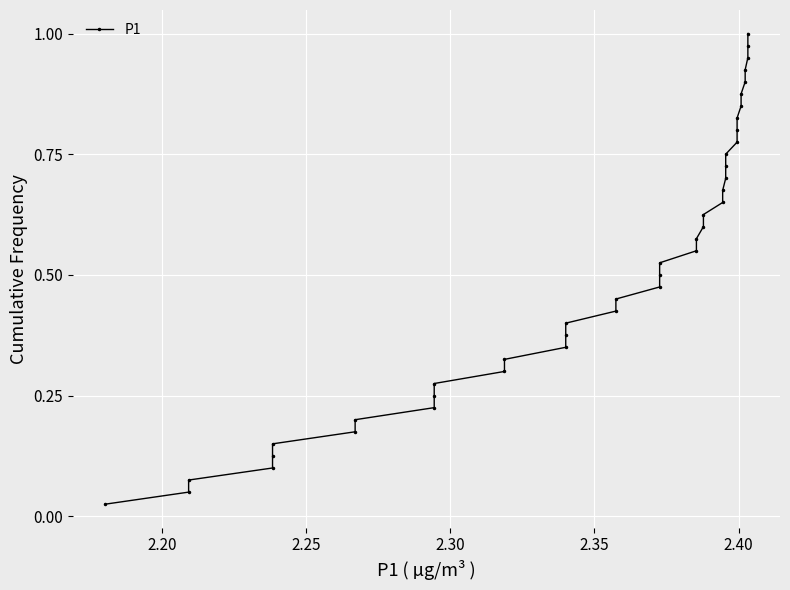

The chart shows a value of 0.1 at 15. True or false?

False